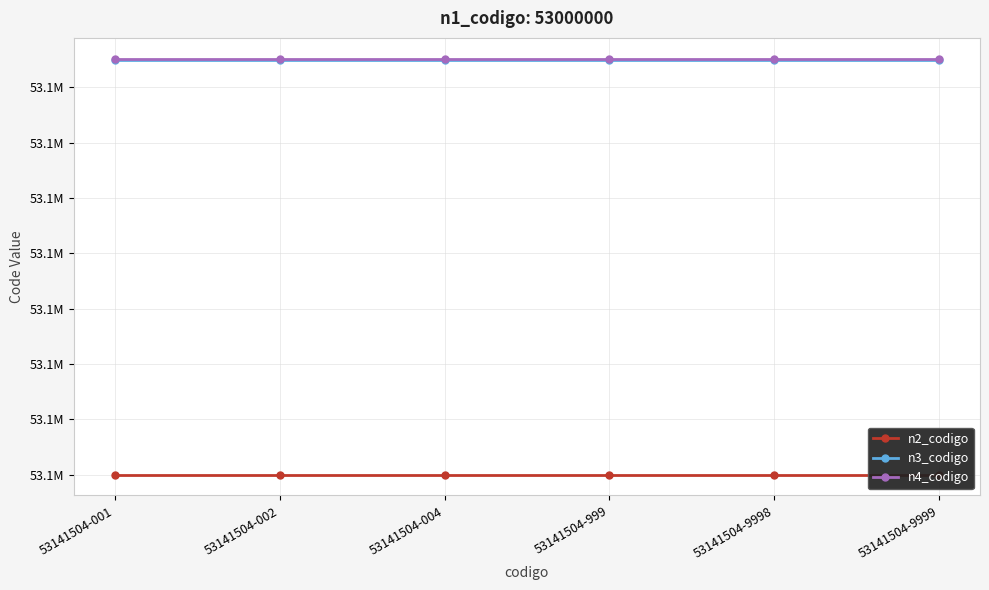

What is the maximum value for n2_codigo?

53140000